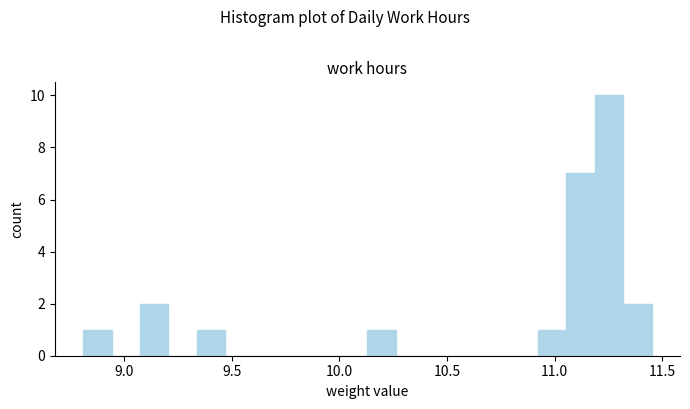

Read against the x-axis, roughly where is the centre of the tallest bar?

11.25